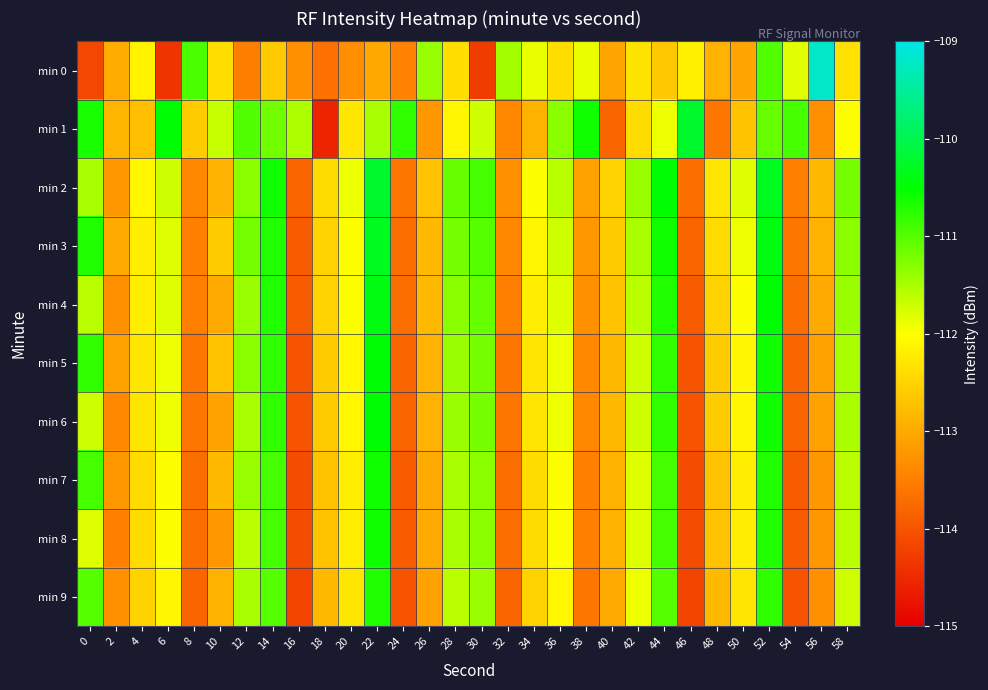

List the series in order of their peak value, lowest first.

min 9, min 7, min 8, min 5, min 6, min 4, min 3, min 1, min 2, min 0